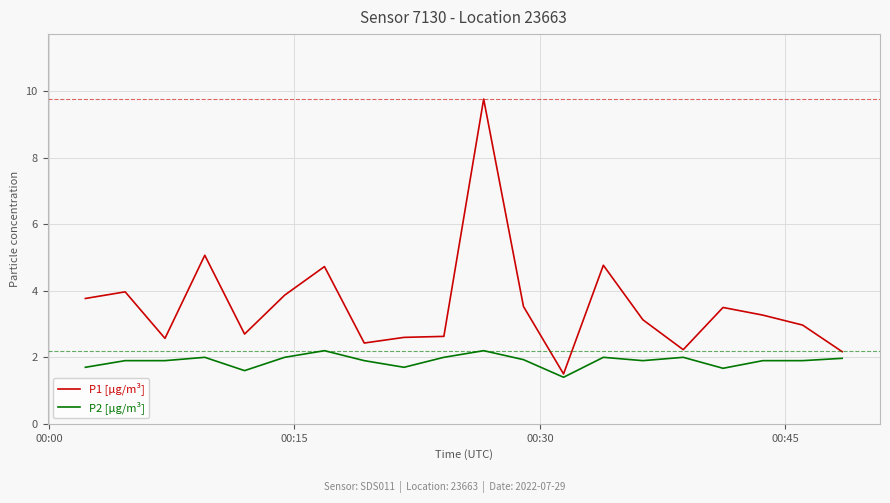

Which series has the largest total across all categories?

P1 [µg/m³]